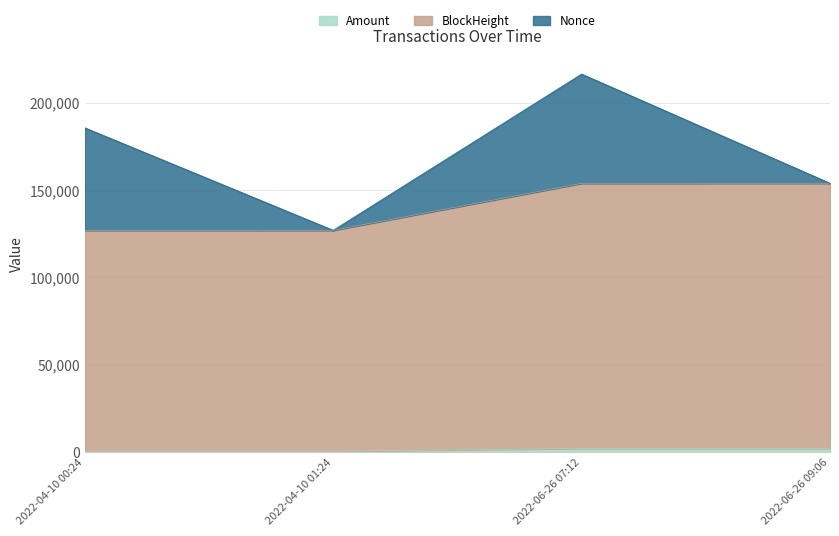

What is the difference between the maximum and minimum values in the BlockHeight series?

26946.0